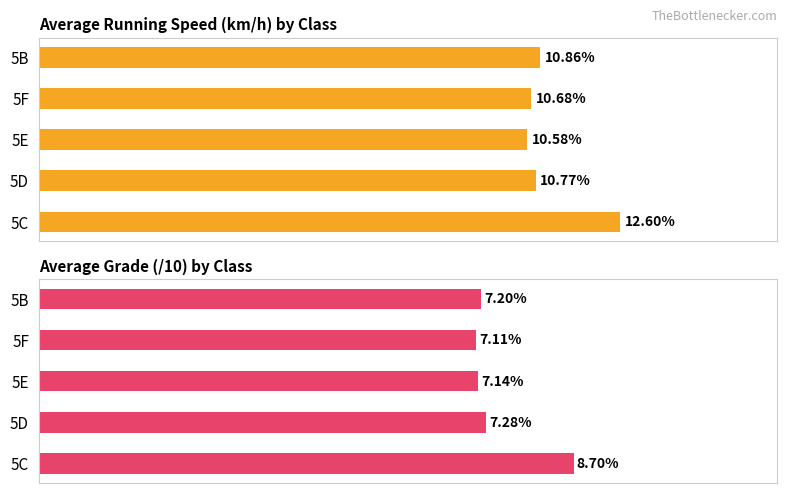

Which series has the widest spread of values?

Avg Vitesse